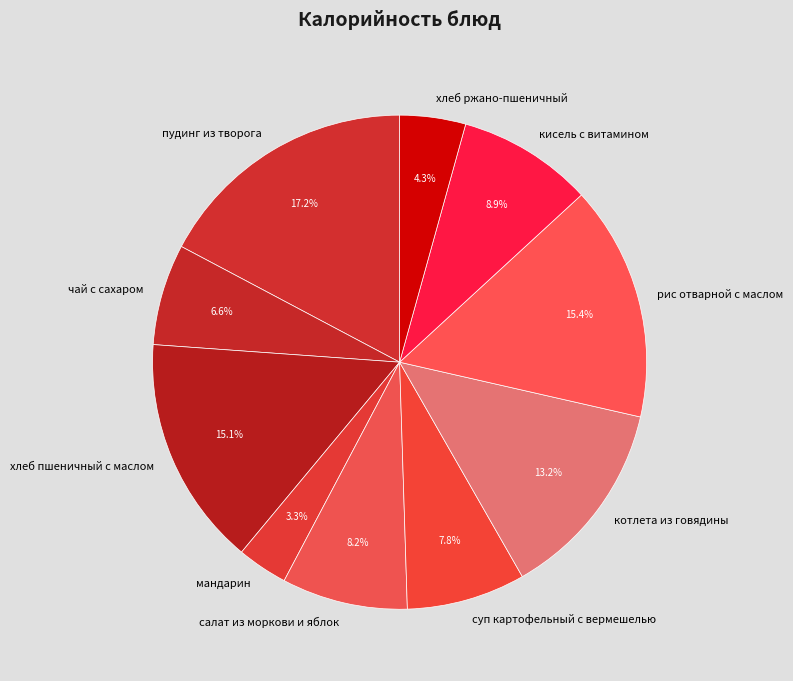

To the nearest percent, what portion does хлеб ржано-пшеничный represent?

4%